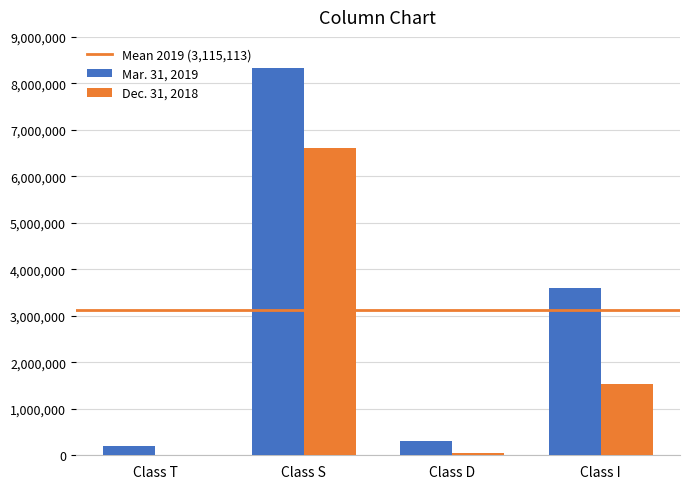

How many series are shown in this chart?

2